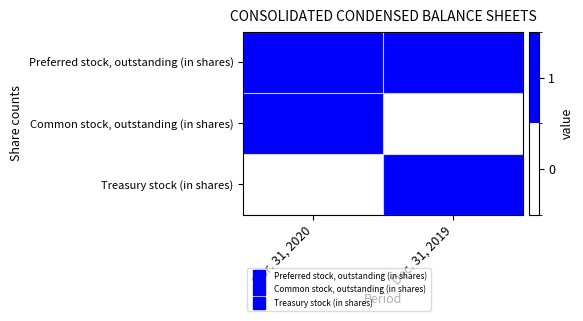

Between Mar. 31, 2020 and Dec. 31, 2019, which series saw the biggest shift?

Common stock, outstanding (in shares)